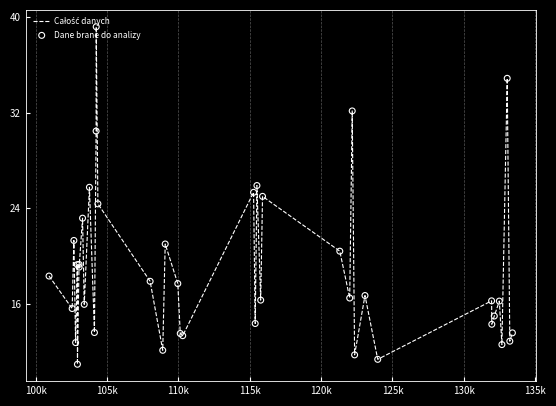

What is the greatest value displayed?

39.2